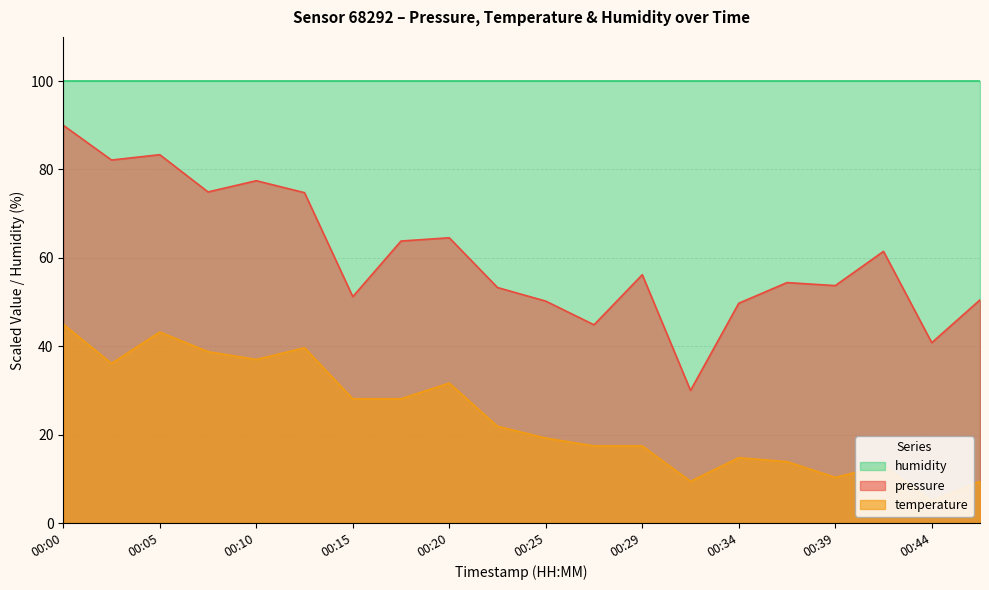

Which series changed the most between 00:17 and 00:34?

pressure